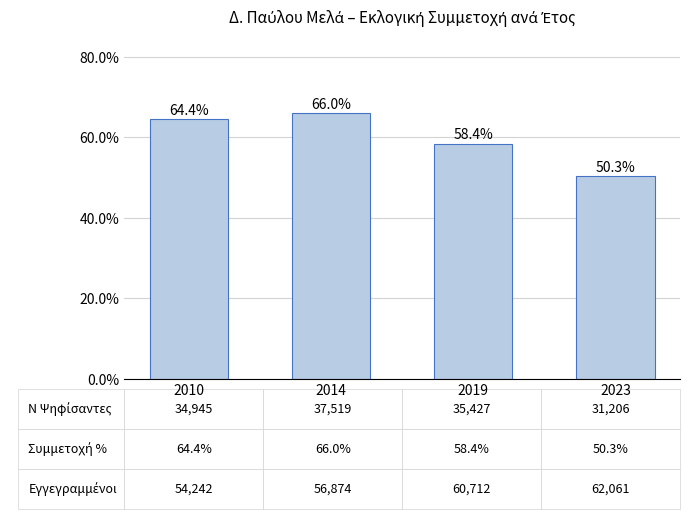

What is the difference between the second highest and second lowest values?

6.1